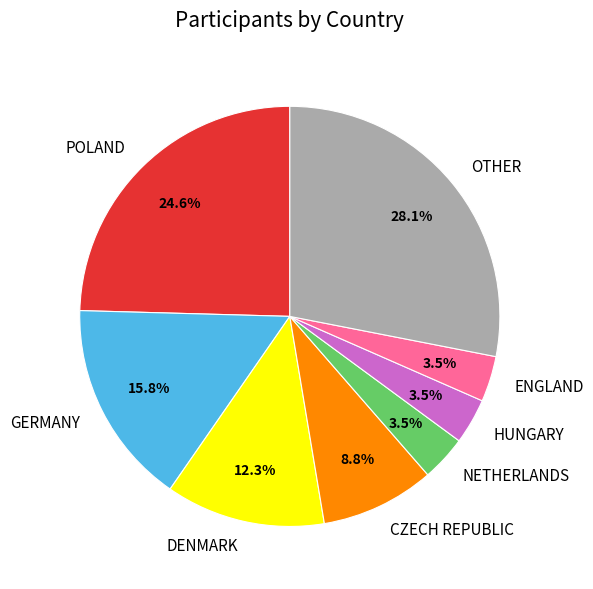

The POLAND slice represents 25% of the pie. True or false?

True